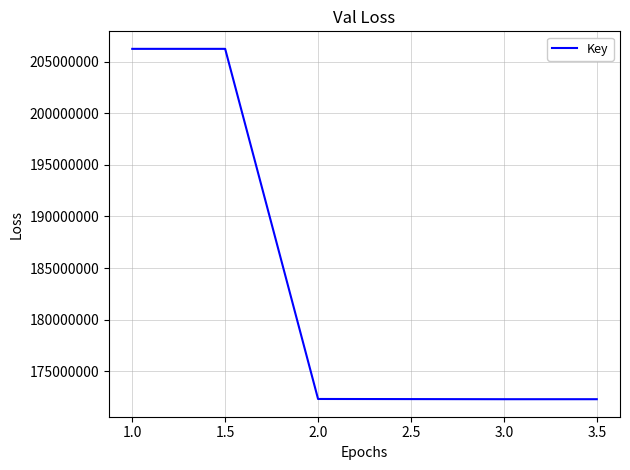

The value at 1.0 is 206256089. True or false?

True